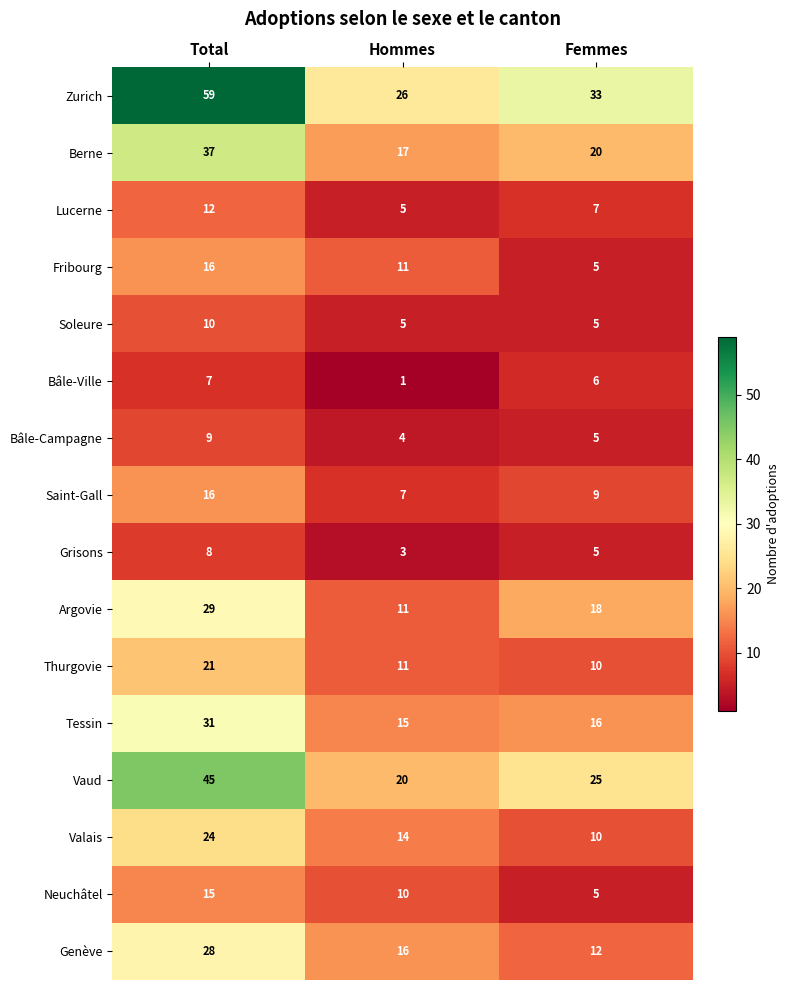

Which series has the widest spread of values?

Zurich